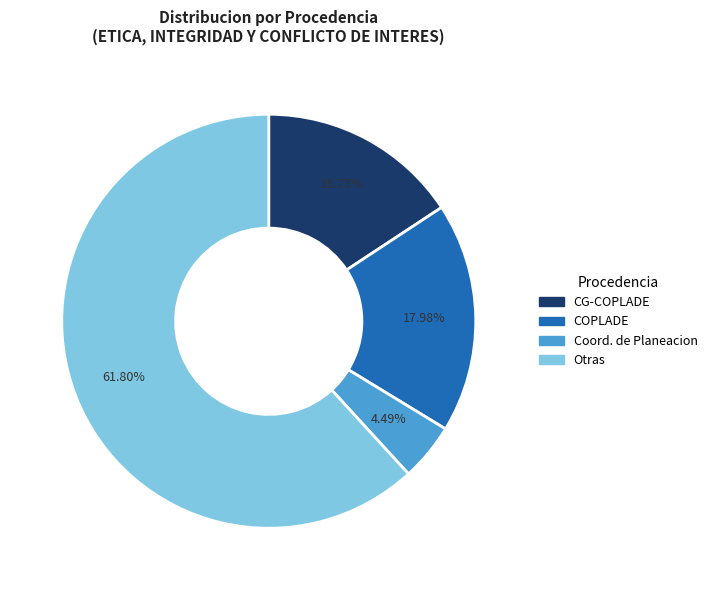

Is there a majority slice in this chart?

Yes